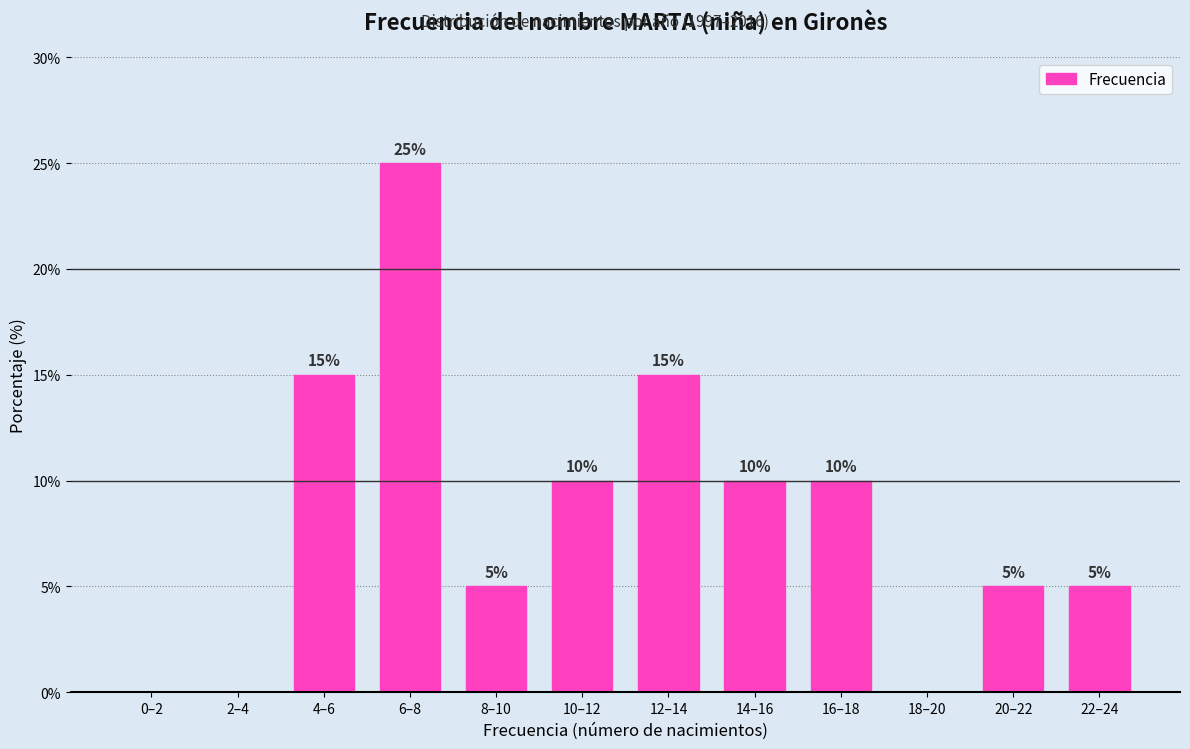

Reading left to right, what are all the values shown in this chart?

0–2=0	2–4=0	4–6=15	6–8=25	8–10=5	10–12=10	12–14=15	14–16=10	16–18=10	18–20=0	20–22=5	22–24=5